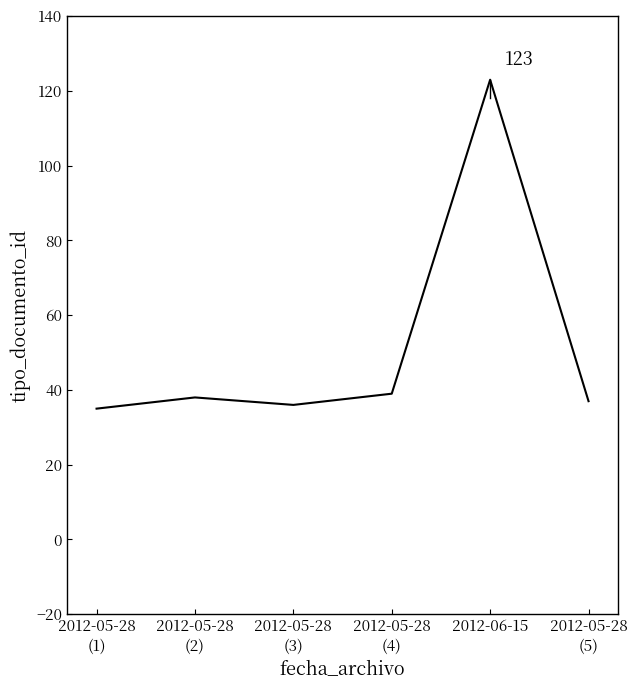

The value at 2012-06-15 is 79. True or false?

False